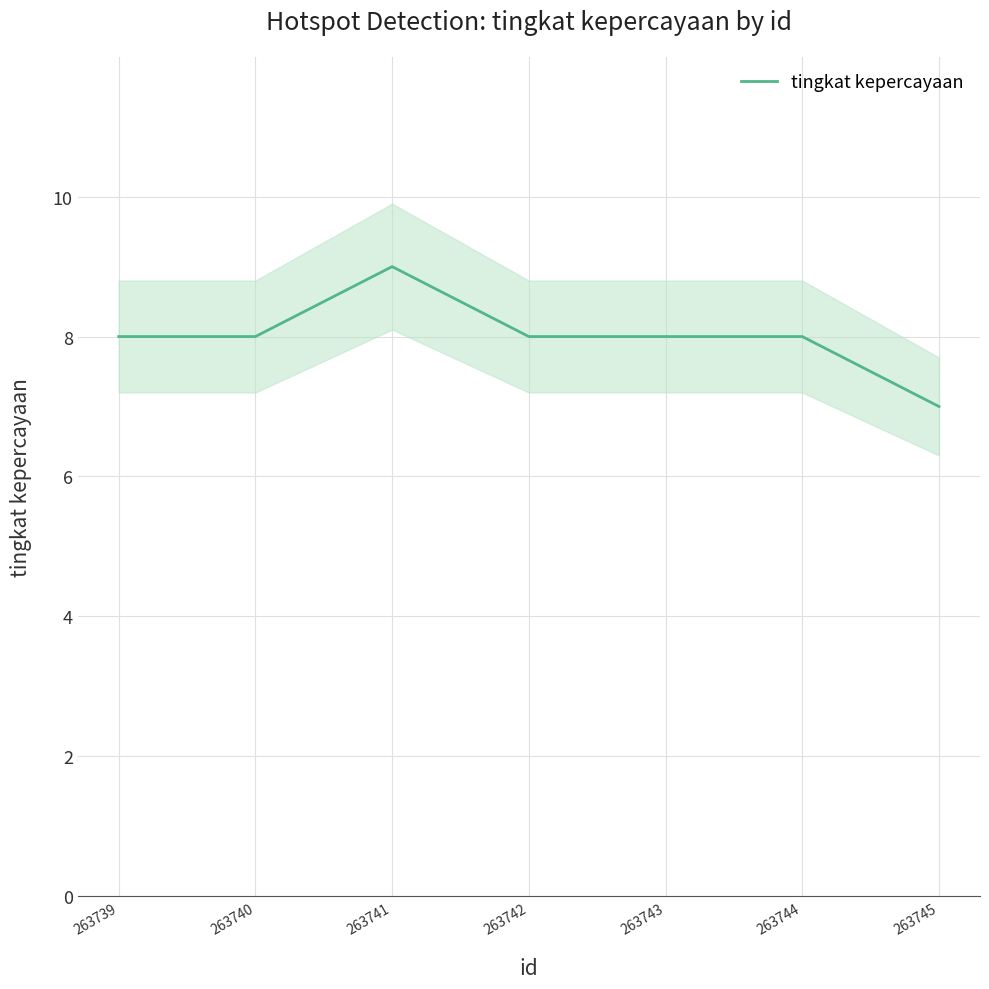

List the labels in order of value, largest first.

263741, 263739, 263740, 263742, 263743, 263744, 263745